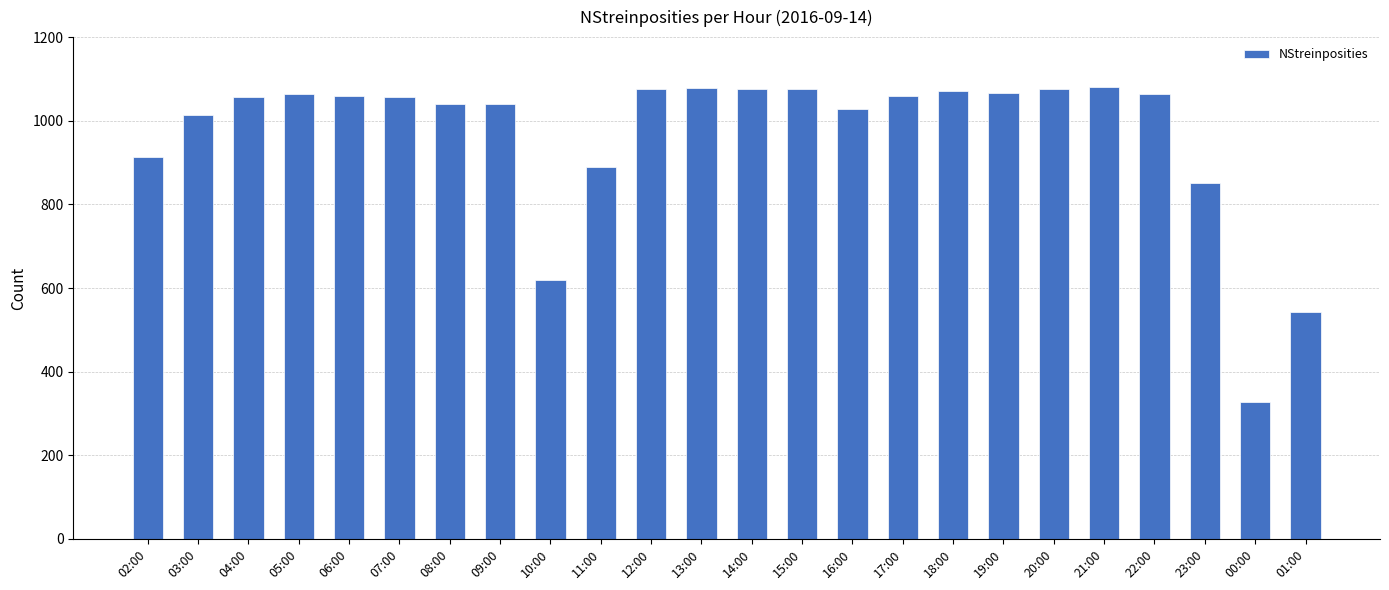

What is the label of the 23rd bar from the right?

03:00